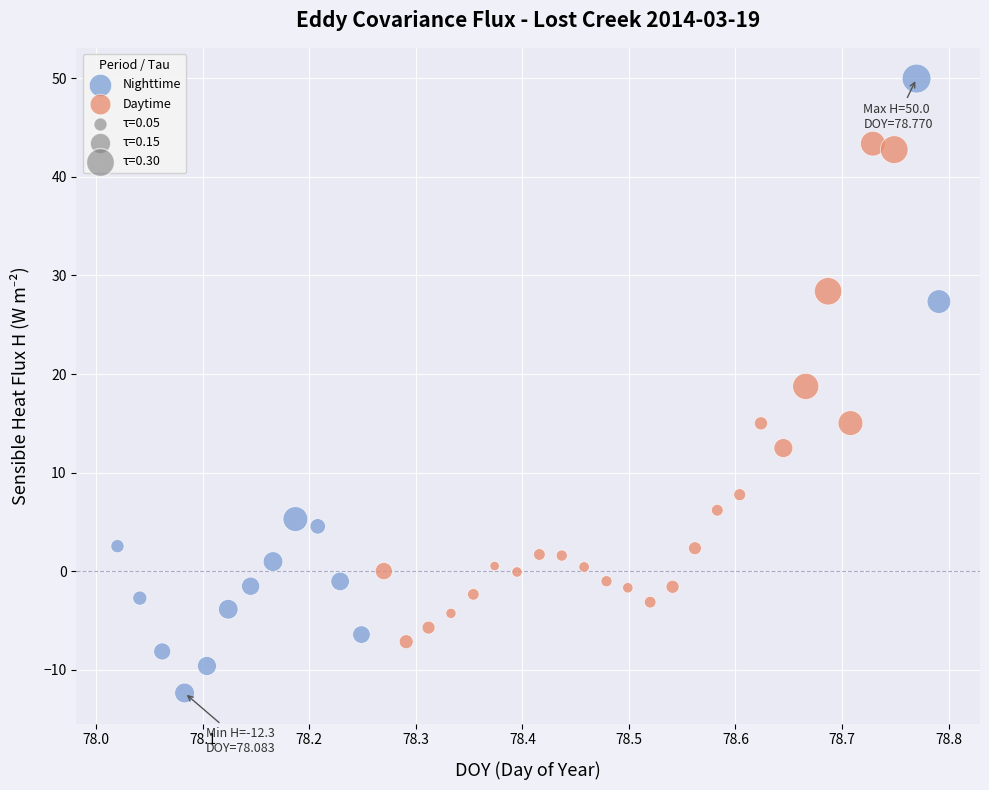

Which series has the widest spread of Y values?

Nighttime